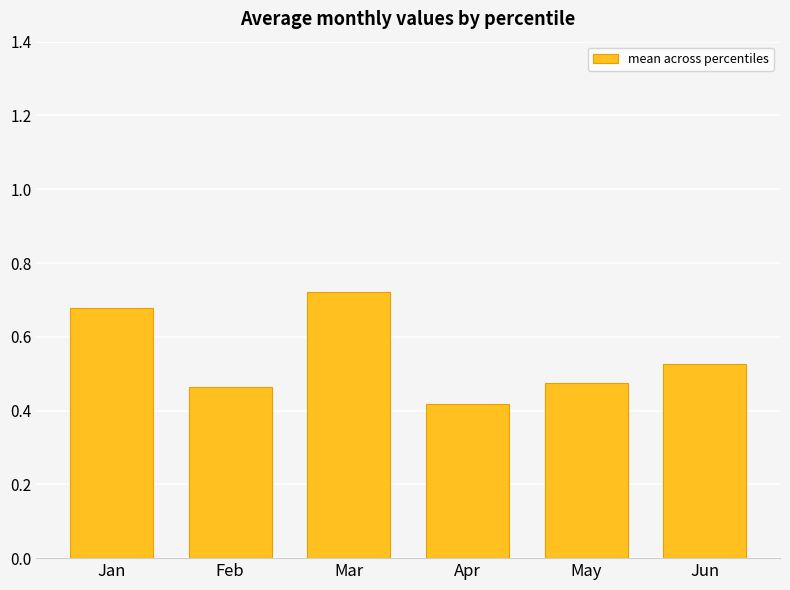

Which label corresponds to the largest value in the chart?

Mar